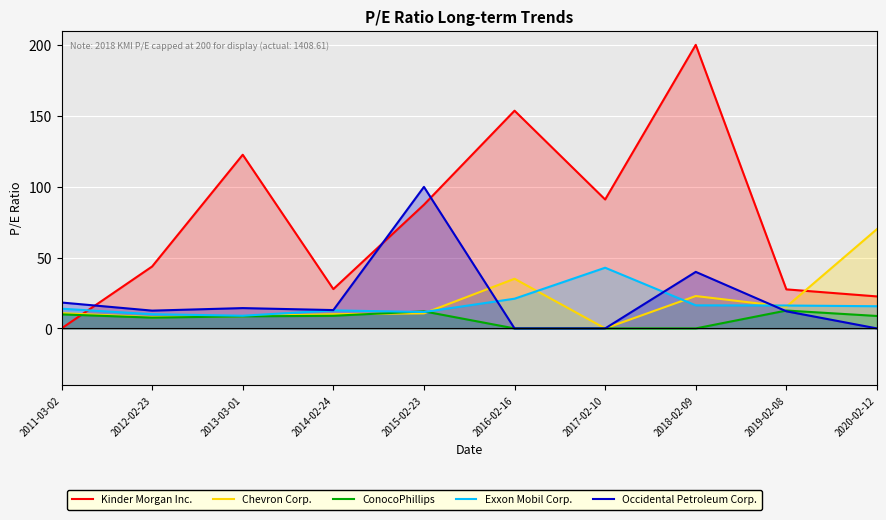

Reading left to right, what are all the values shown in this chart?

Kinder Morgan Inc.: 0.0	43.7	122.5	27.7	87.3	153.6	90.9	200.0	27.5	22.6
Chevron Corp.: 10.8	8.0	8.6	10.0	10.6	35.0	0.0	22.8	15.3	70.1
ConocoPhillips: 9.9	7.6	8.5	8.9	12.0	0.0	0.0	0.0	12.6	8.8
Exxon Mobil Corp.: 13.9	10.0	8.9	12.7	11.6	21.0	42.8	16.3	16.1	15.6
Occidental Petroleum Corp.: 18.3	12.5	14.3	12.9	99.8	0.0	0.0	39.9	12.1	0.0